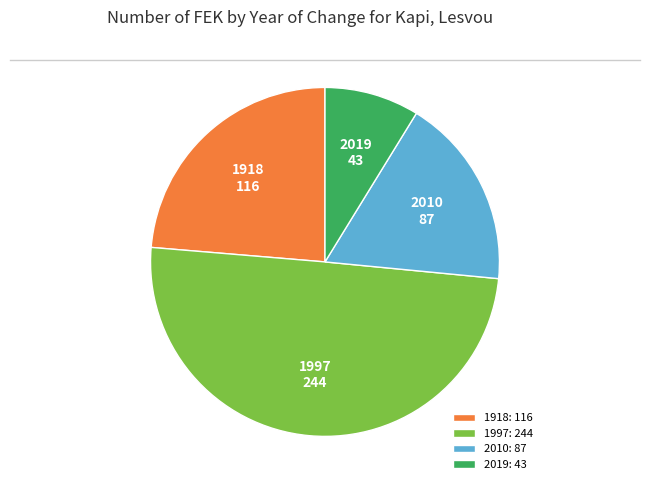

Is the sum of 2019: 43 and 2010: 87 greater than half?

No